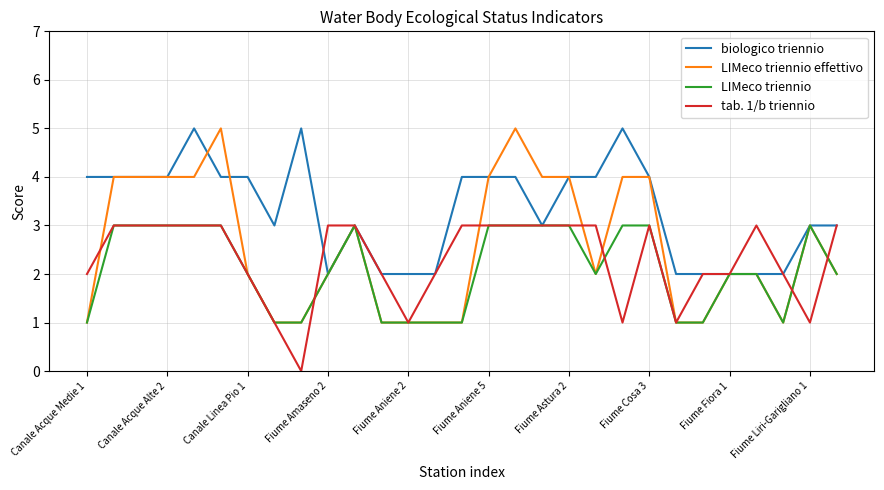

What is the average value of the biologico triennio series?

3